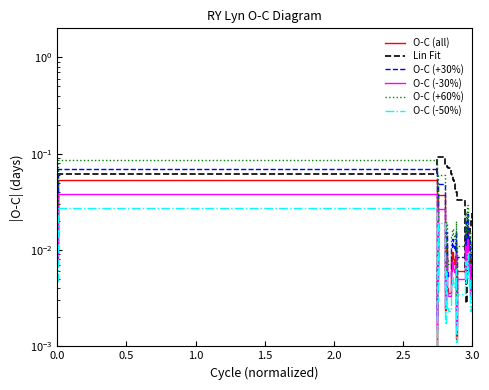

Between 2.5 and 3.0, which series saw the biggest shift?

O-C (+60%)